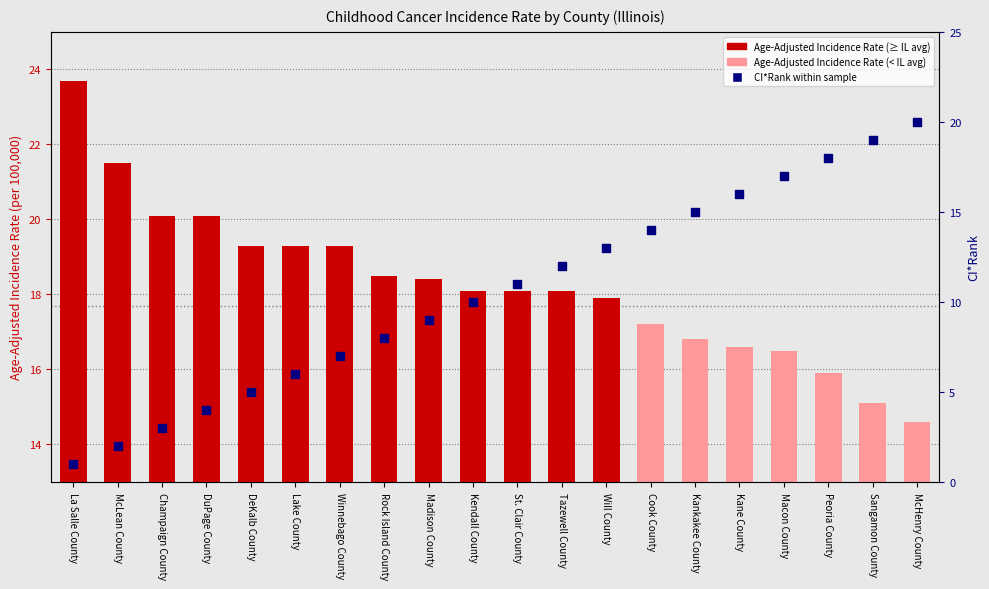

Which series has the largest total across all categories?

Age-Adjusted Incidence Rate